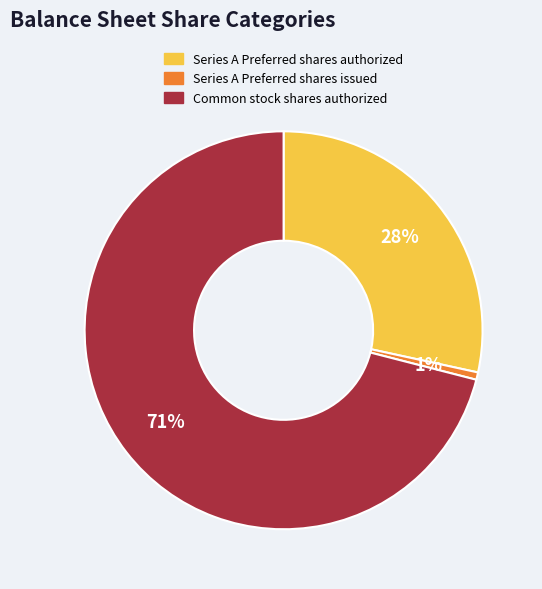

Is there any slice that represents more than half of the pie?

Yes